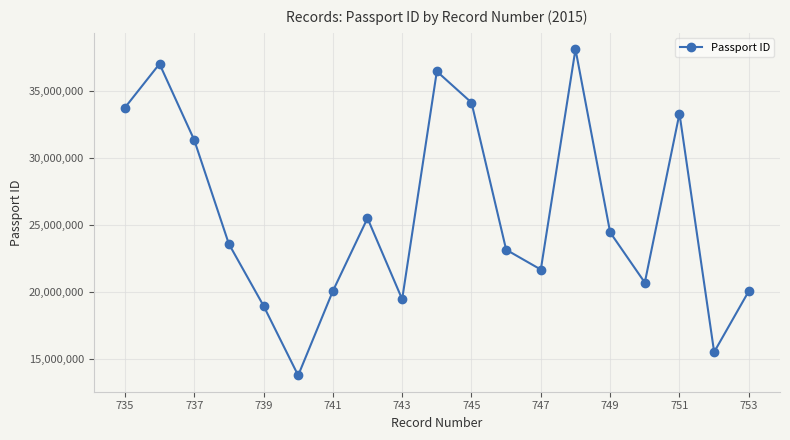

What is the difference between the second highest and minimum values?

23256865